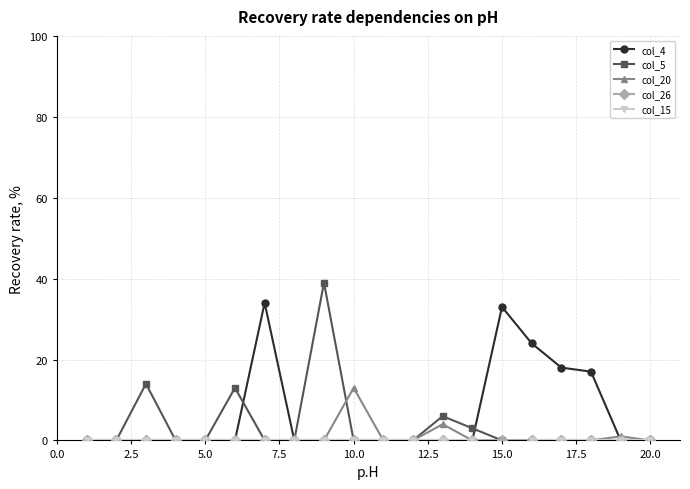

True or false: col_4 has more than 0 points higher than both neighbors.

True